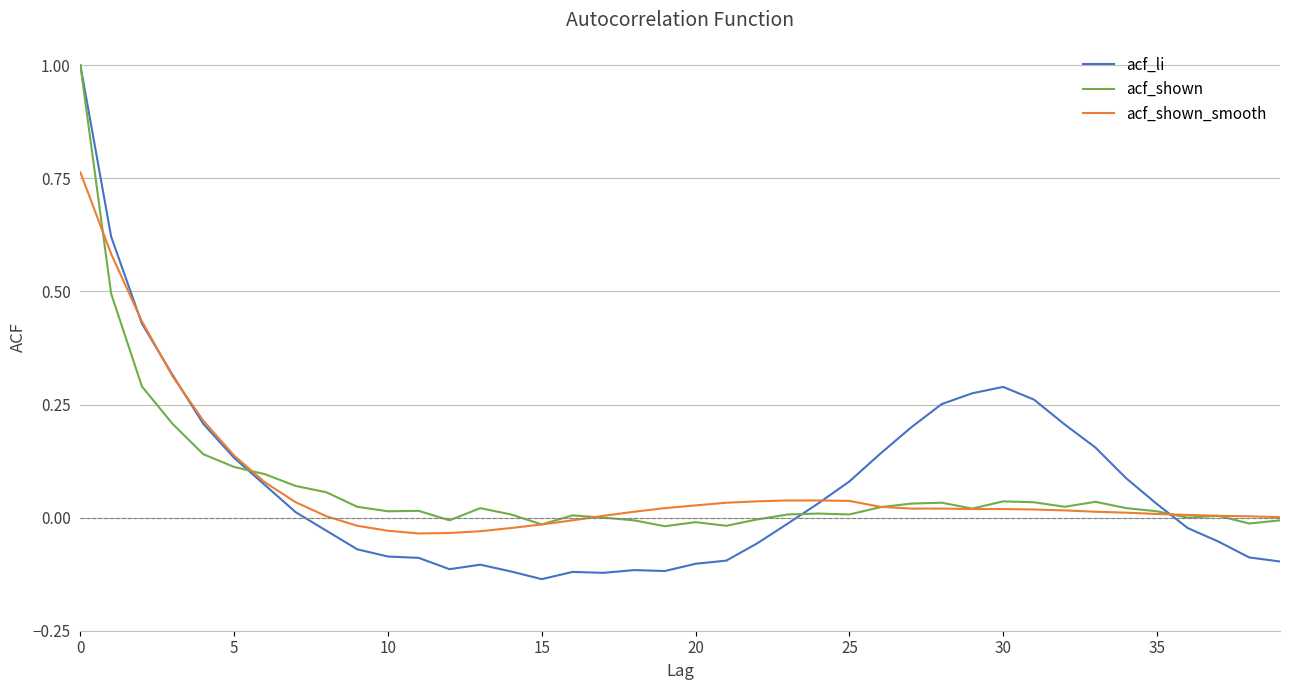

What is the maximum value for acf_shown?

1.0